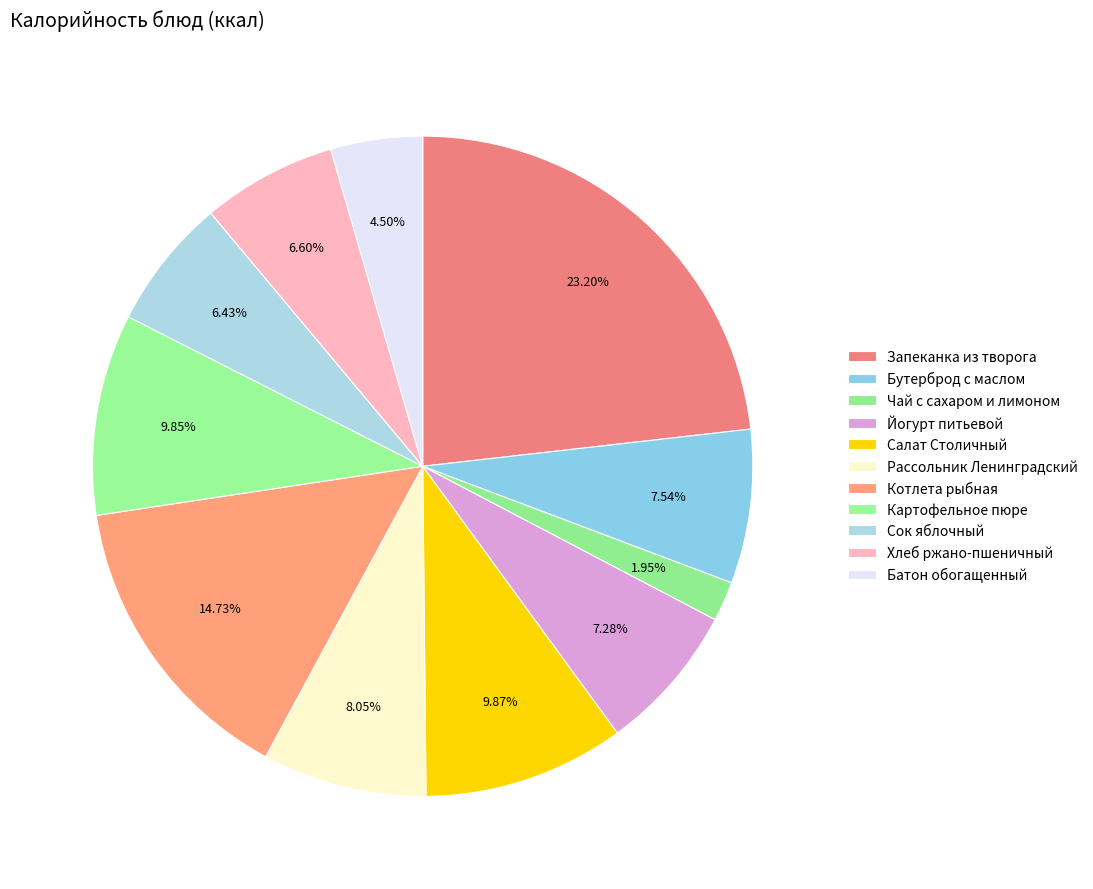

What is the smallest slice in the pie chart?

Чай с сахаром и лимоном